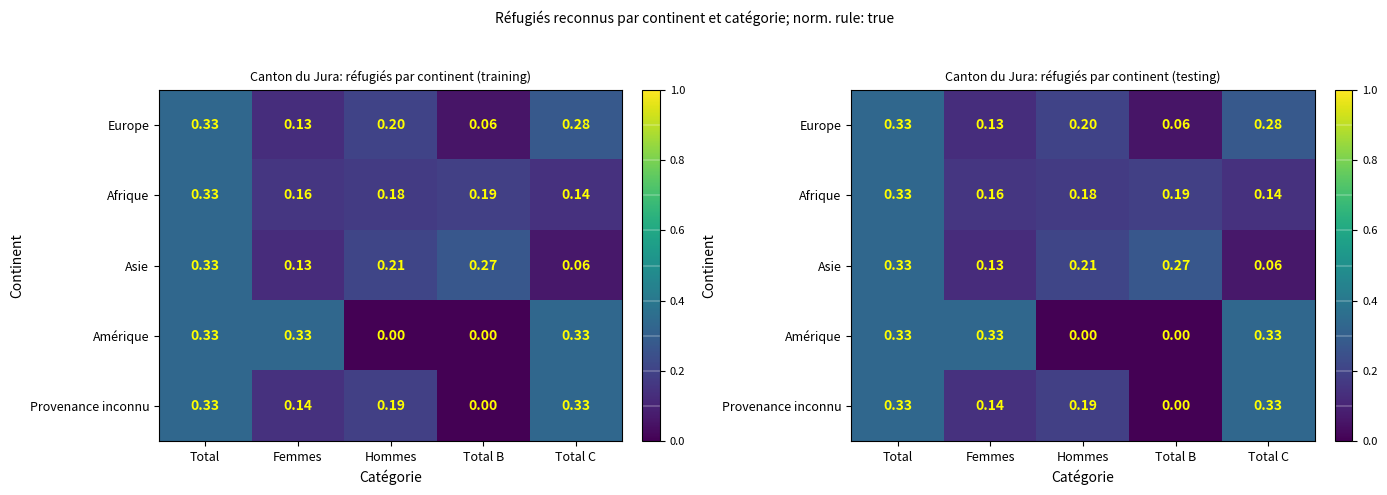

How many distinct data groups are displayed?

5